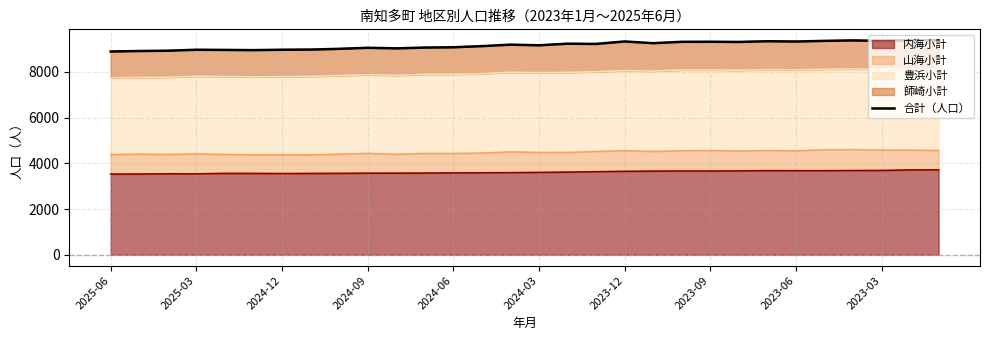

Which has a higher value, 2023-09 or 2023-12?

2023-09